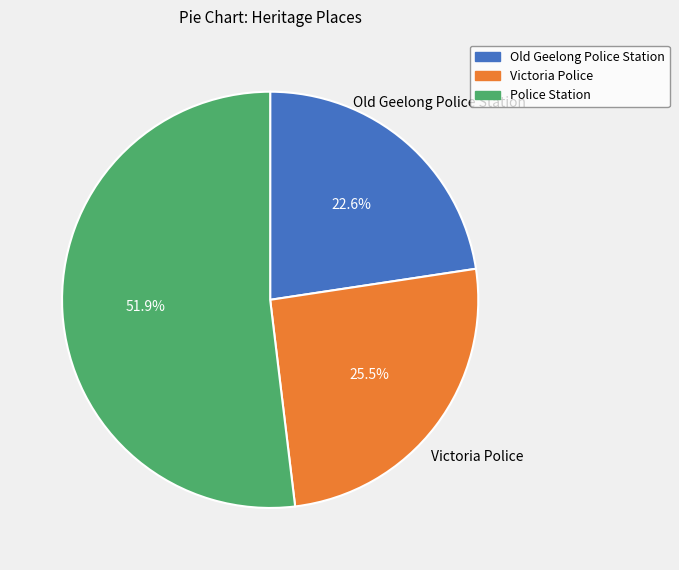

How many segments does this pie chart have?

3